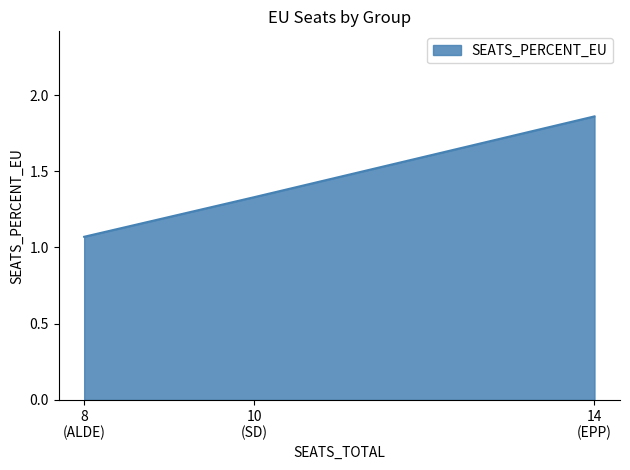

What is the average value?

1.4